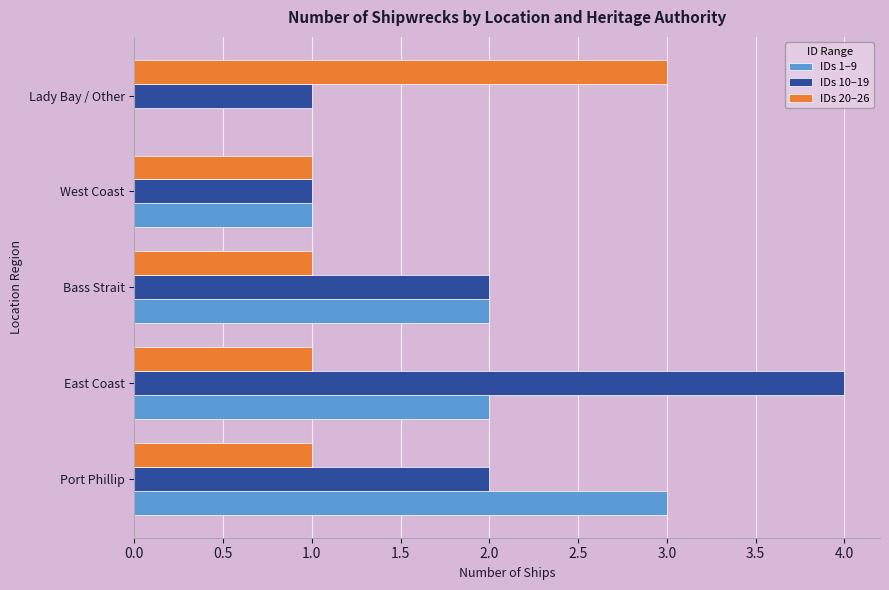

What is the sum of the IDs 10–19 values at Port Phillip and Lady Bay / Other?

3